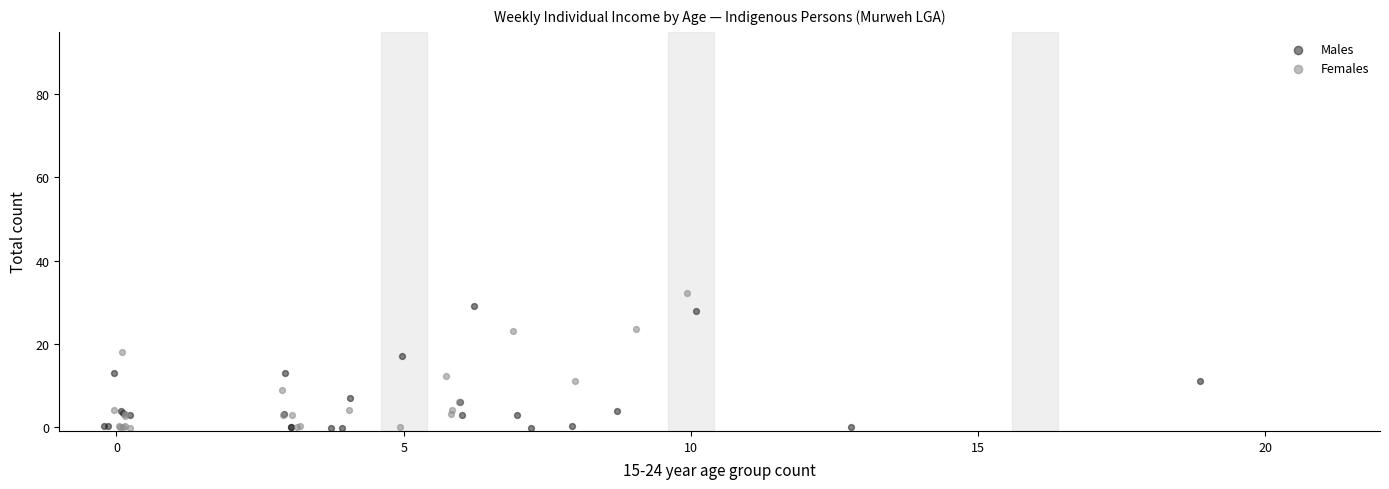

Which series has the widest spread of Y values?

Females